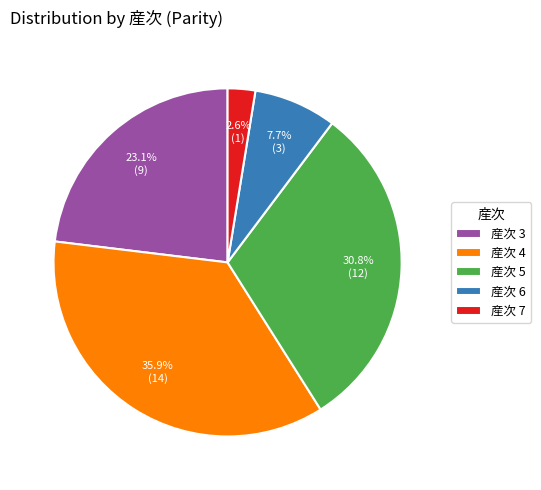

What is the smallest slice in the pie chart?

産次 7